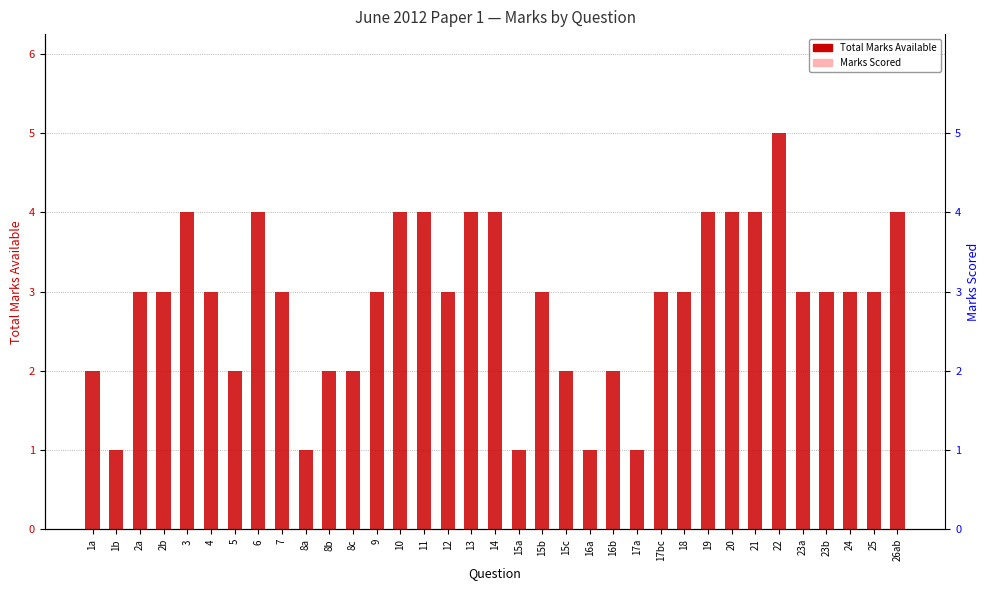

Are the bars horizontal?

No